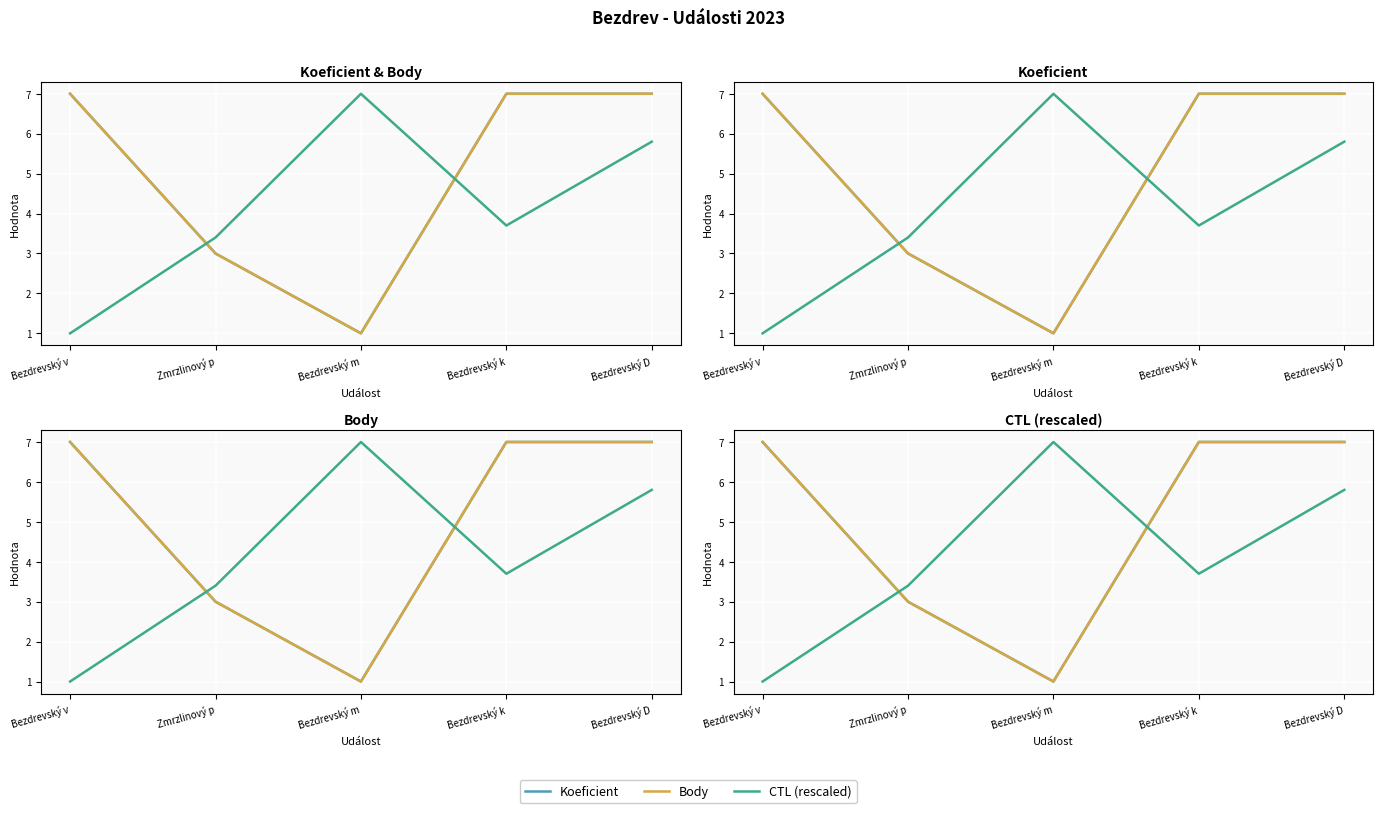

What is the lowest value of the Koeficient series?

1.0